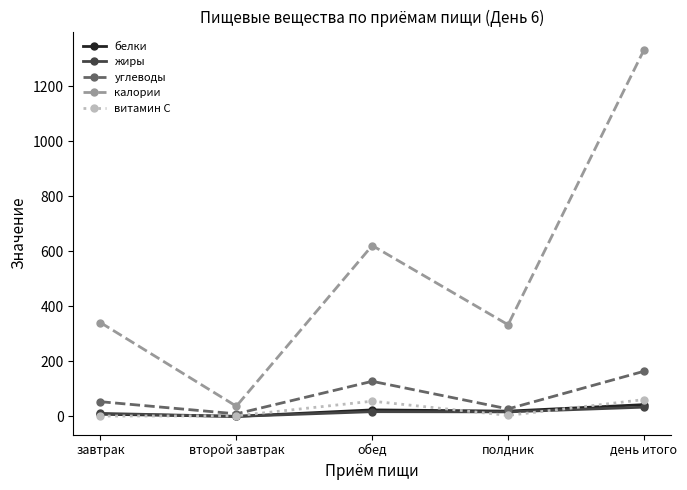

Which category has the lowest value in the калории series?

второй завтрак